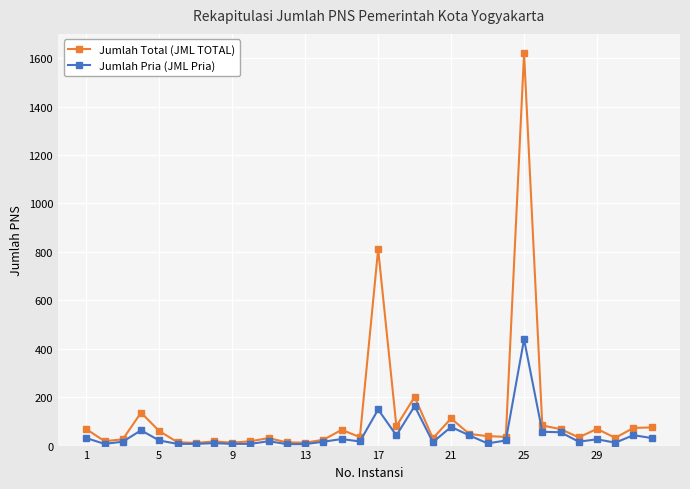

Which series has the widest spread of values?

Jumlah Total (JML TOTAL)